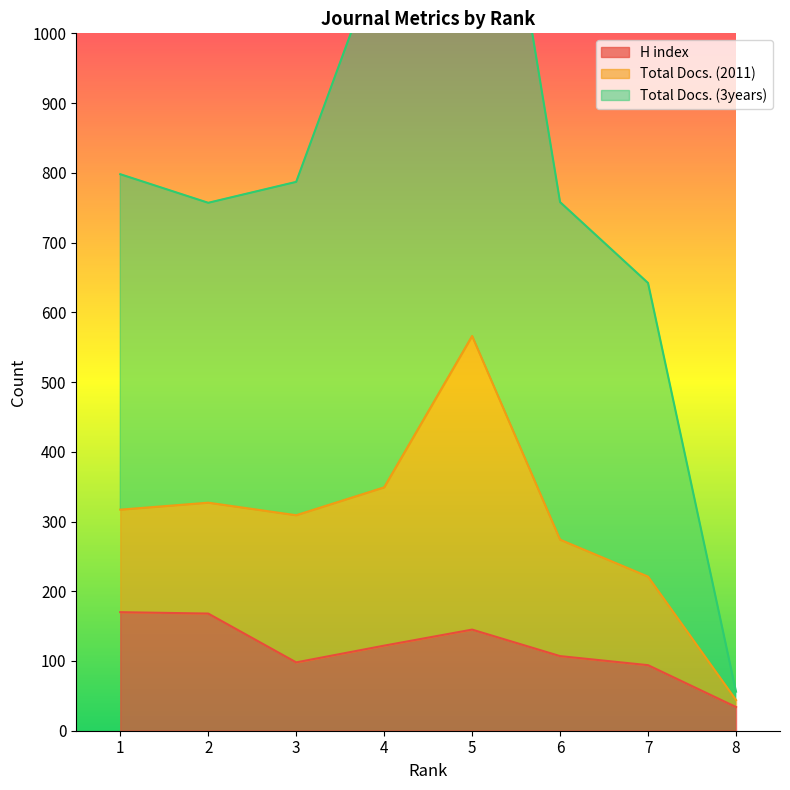

What is the average value of the Total Docs. (3years) series?

806